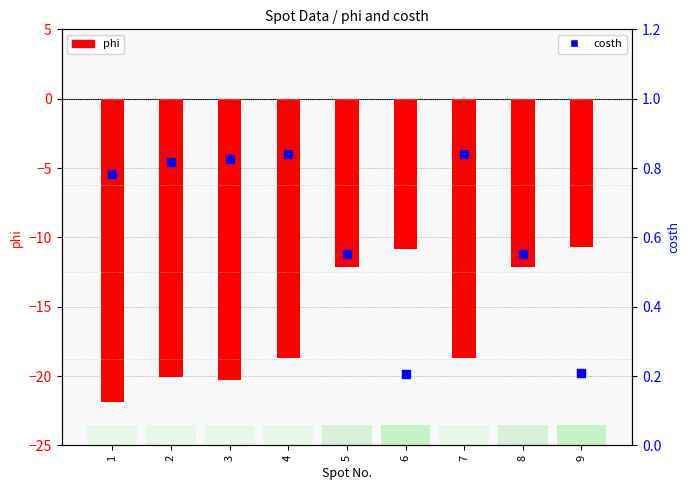

What is the total value across all series at 1?

-21.0